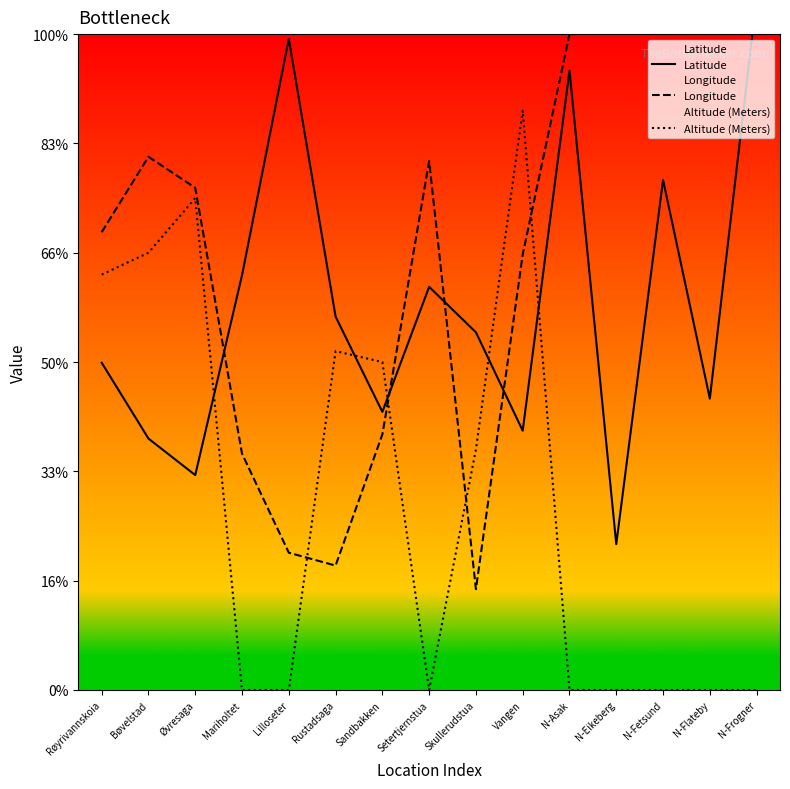

What is the value of the Latitude point at the 2nd from the left?

115.0